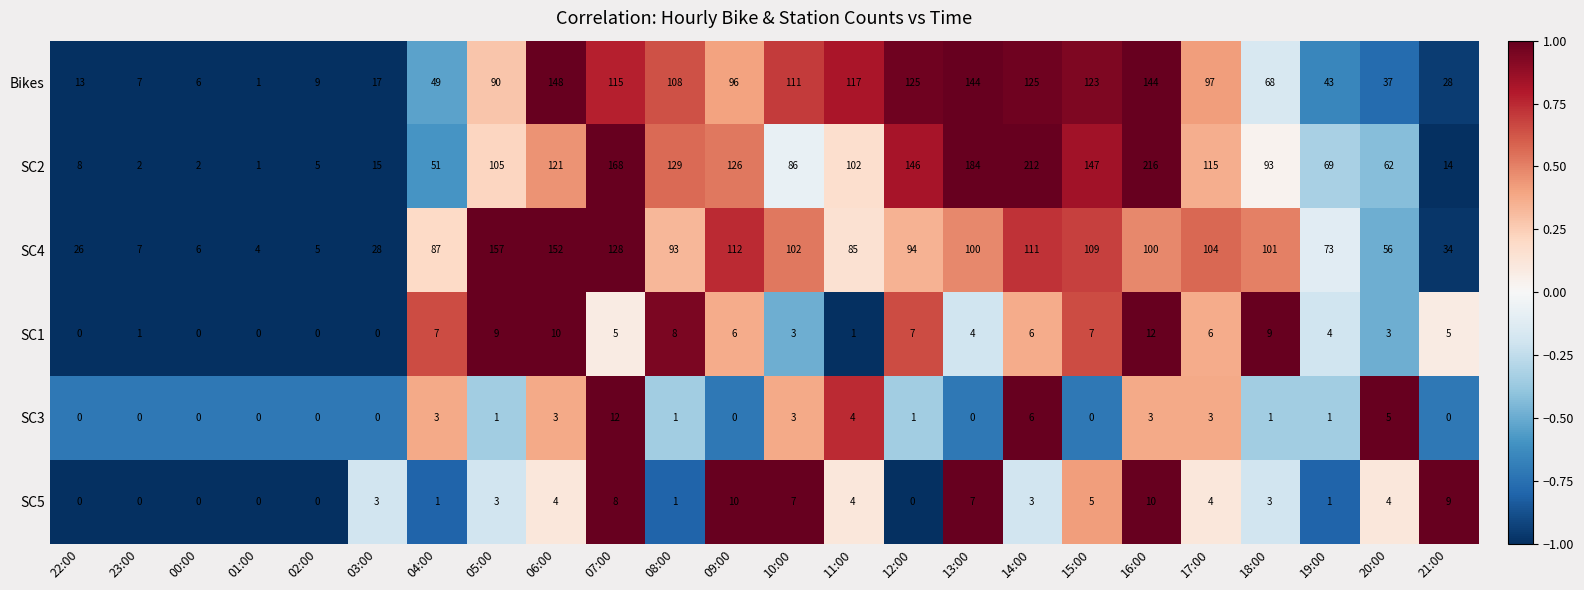

How many series are shown in this chart?

6